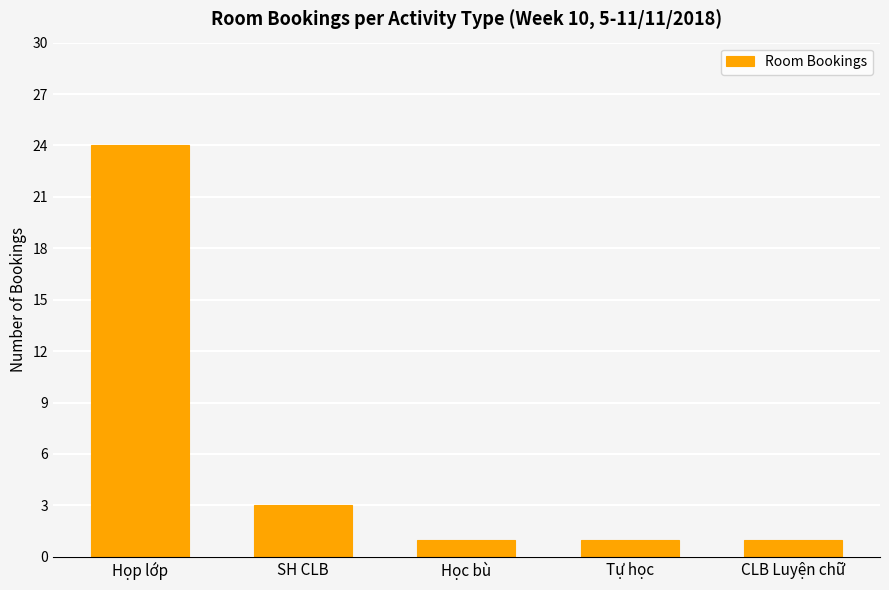

How many data points does each series have?

5